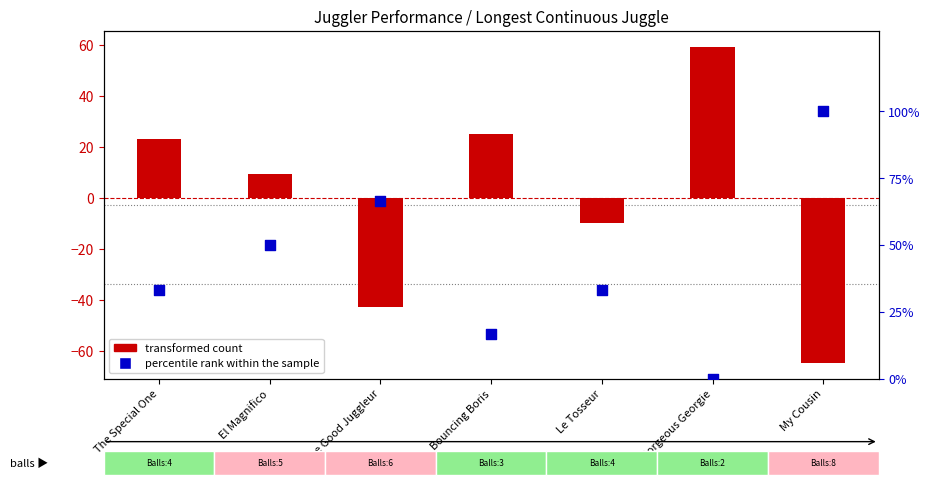

What are all the series names shown in the legend?

transformed count, percentile rank within the sample